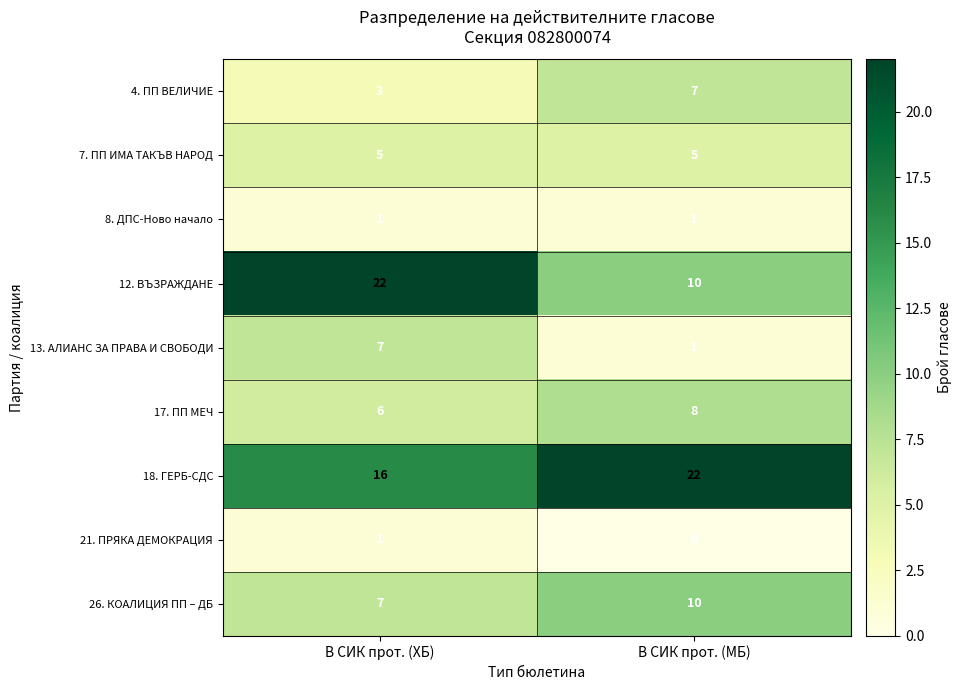

True or false: 17. ПП МЕЧ has a value of 2 at В СИК прот. (МБ).

False